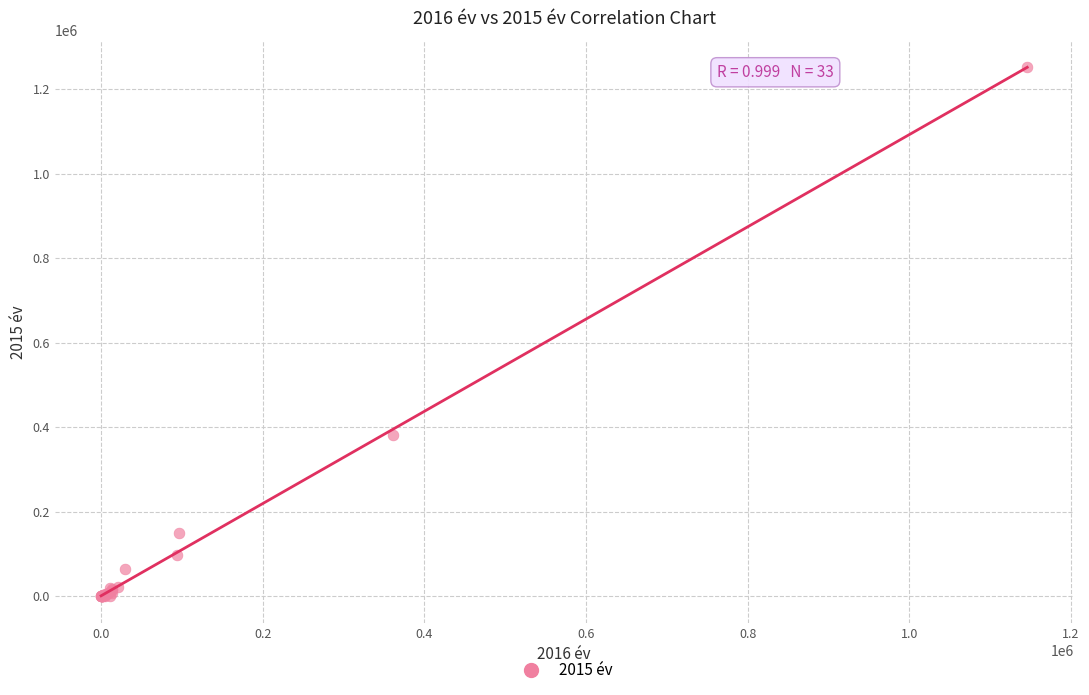

What Y value in the scatter plot is closest to 626159?

381174